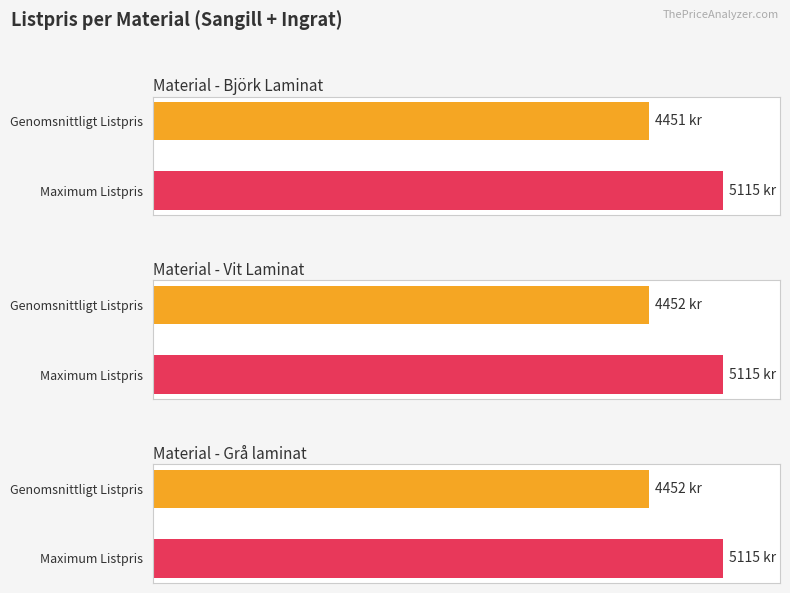

Rank the categories by Grå laminat value from lowest to highest.

Björk Laminat, Vit Laminat, Grå laminat